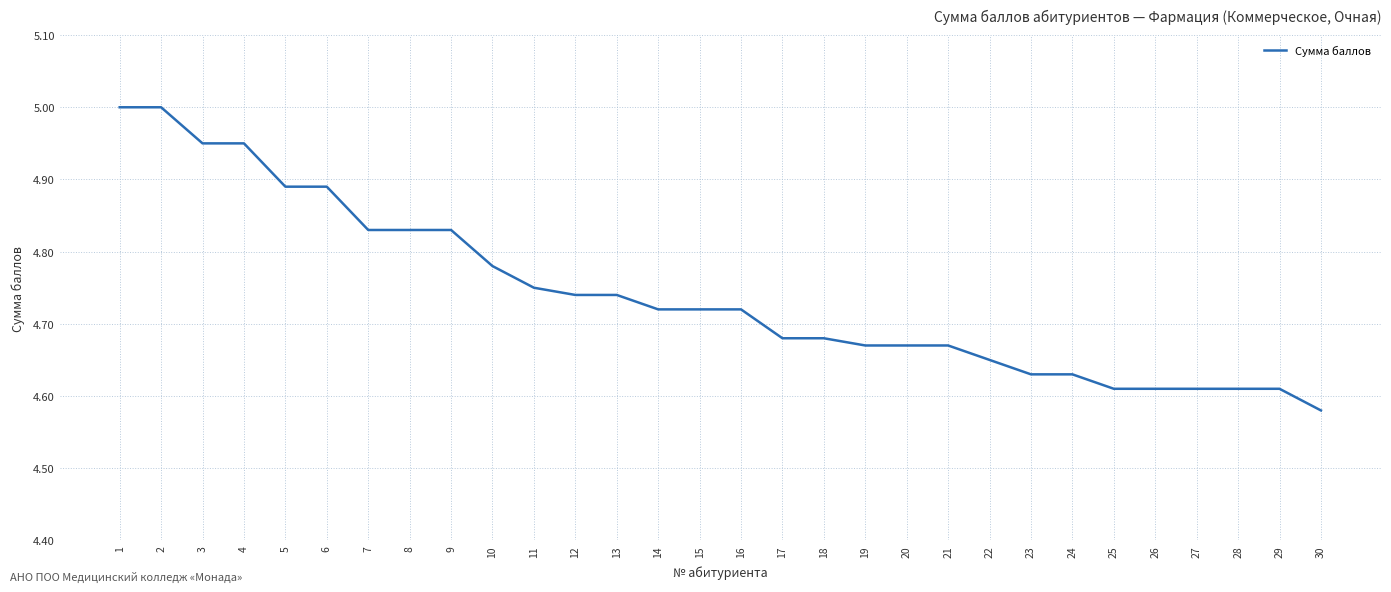

What is the ratio of the value at 27 to the value at 8?

1.0